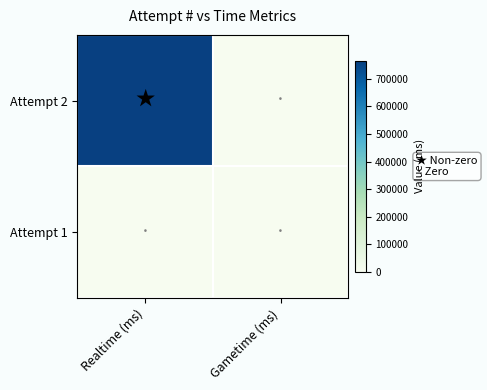

Reading right to left, list all the values displayed in this chart.

Attempt 2: Gametime (ms)=0	Realtime (ms)=764510
Attempt 1: Gametime (ms)=0	Realtime (ms)=0